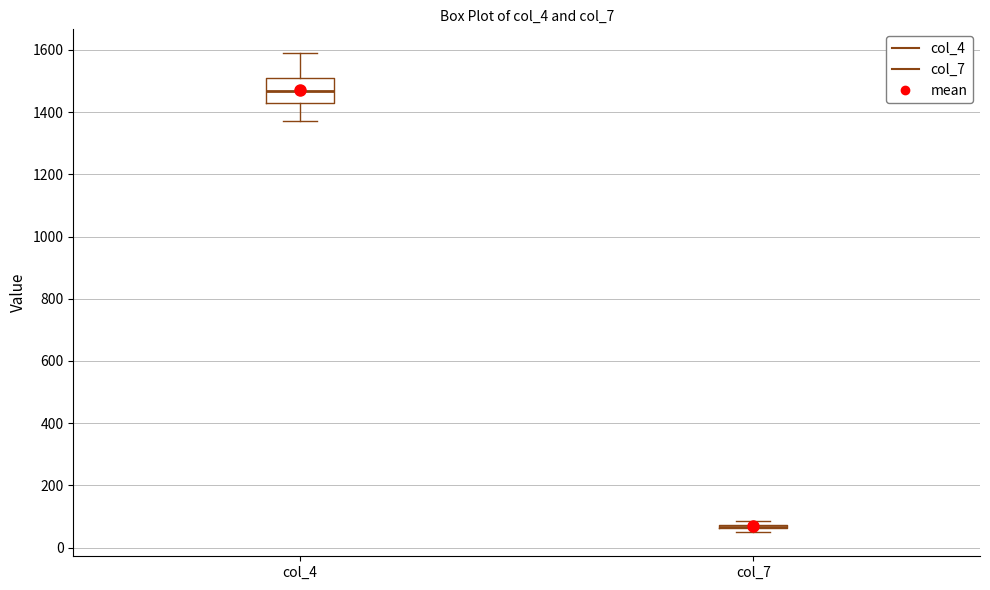

Comparing the boxes themselves (not the whiskers), which one is the tallest?

col_4